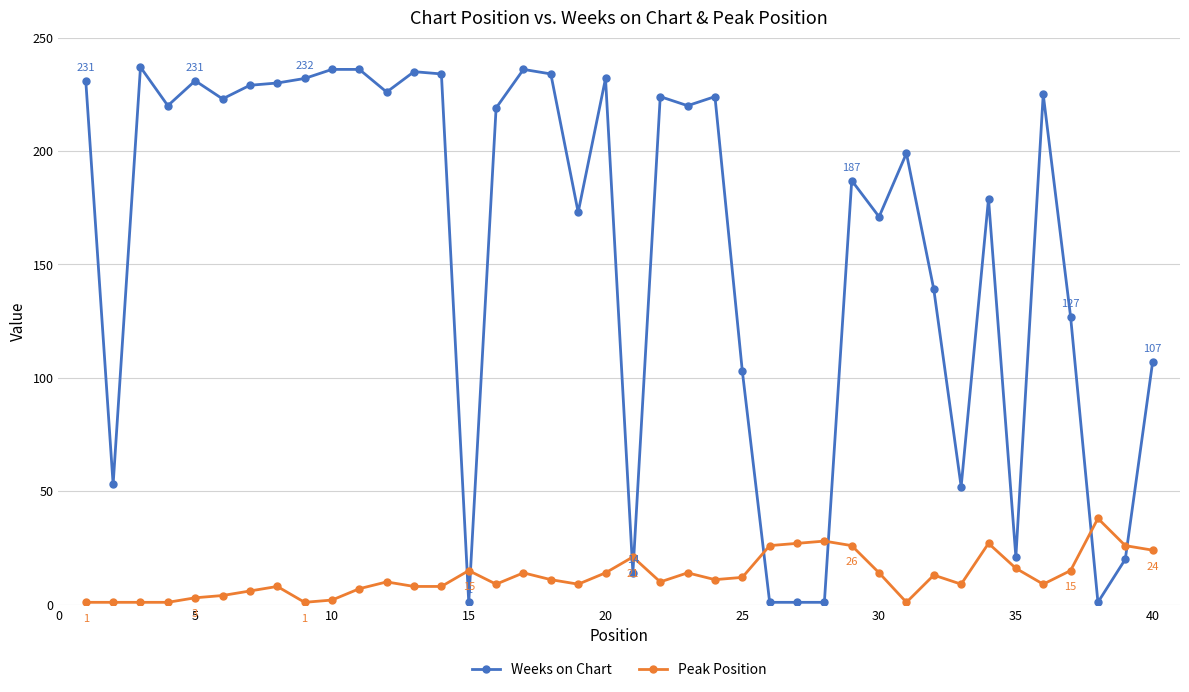

How many lines are shown in the chart?

2